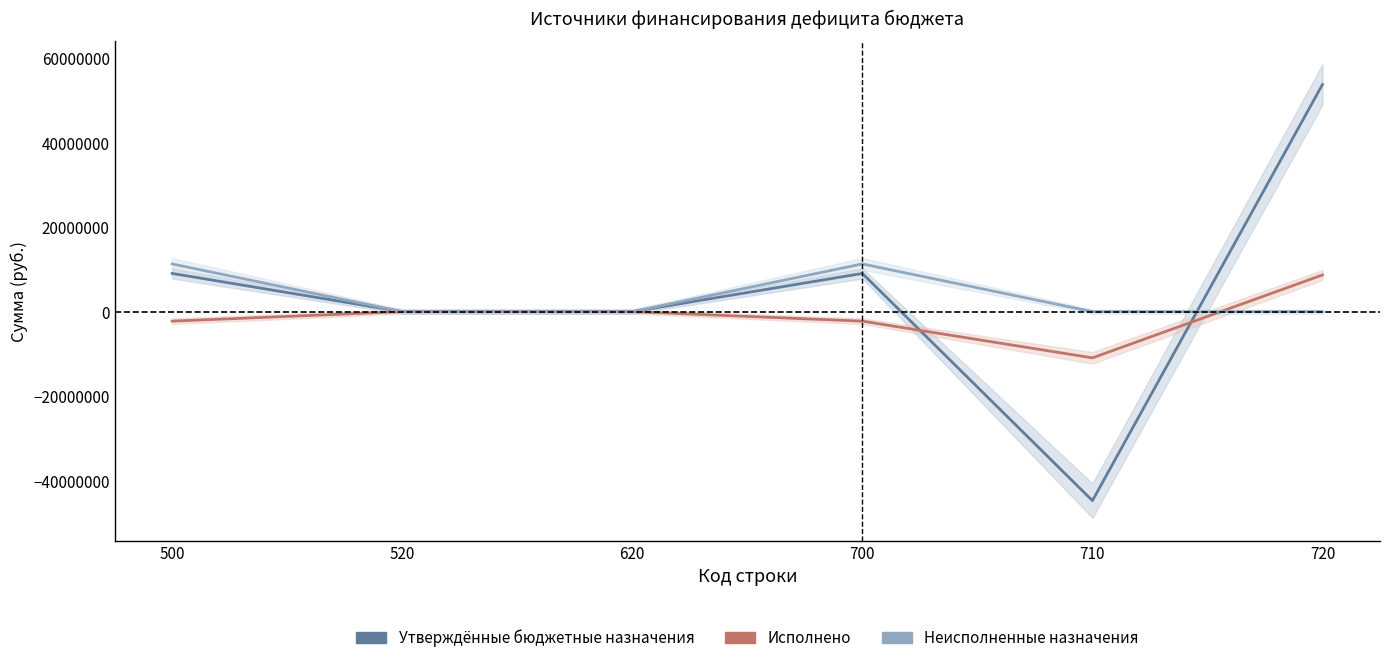

What is the difference between the Исполнено values at 700 and 520?

2247118.6